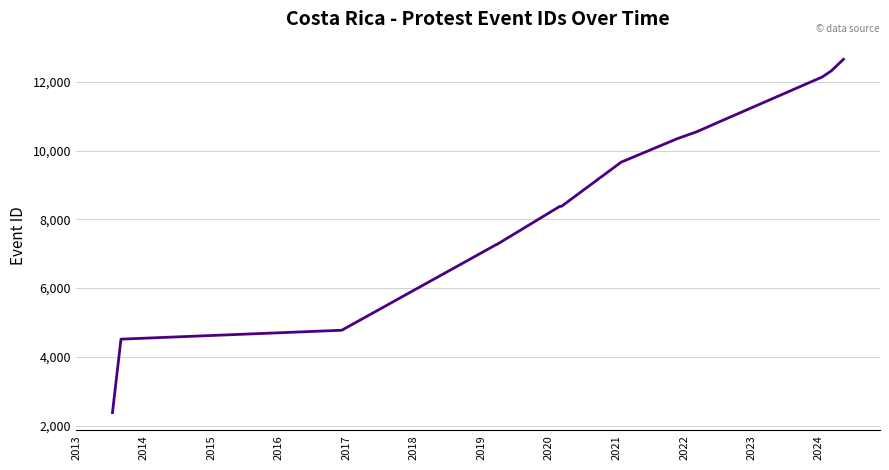

Does the chart display data point markers on the line(s)?

No